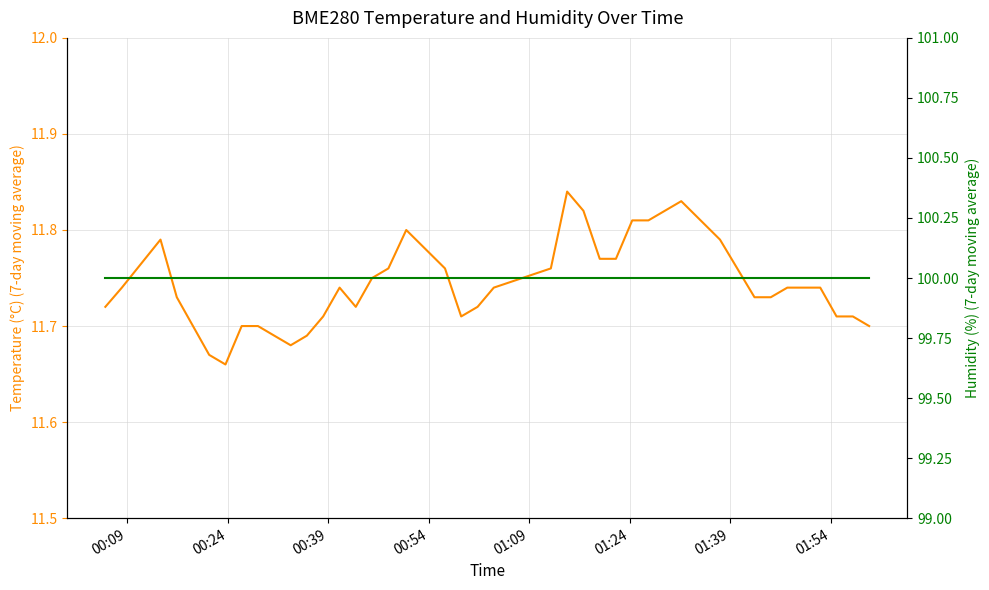

What is the average value of the BME280_temperature series?

11.7